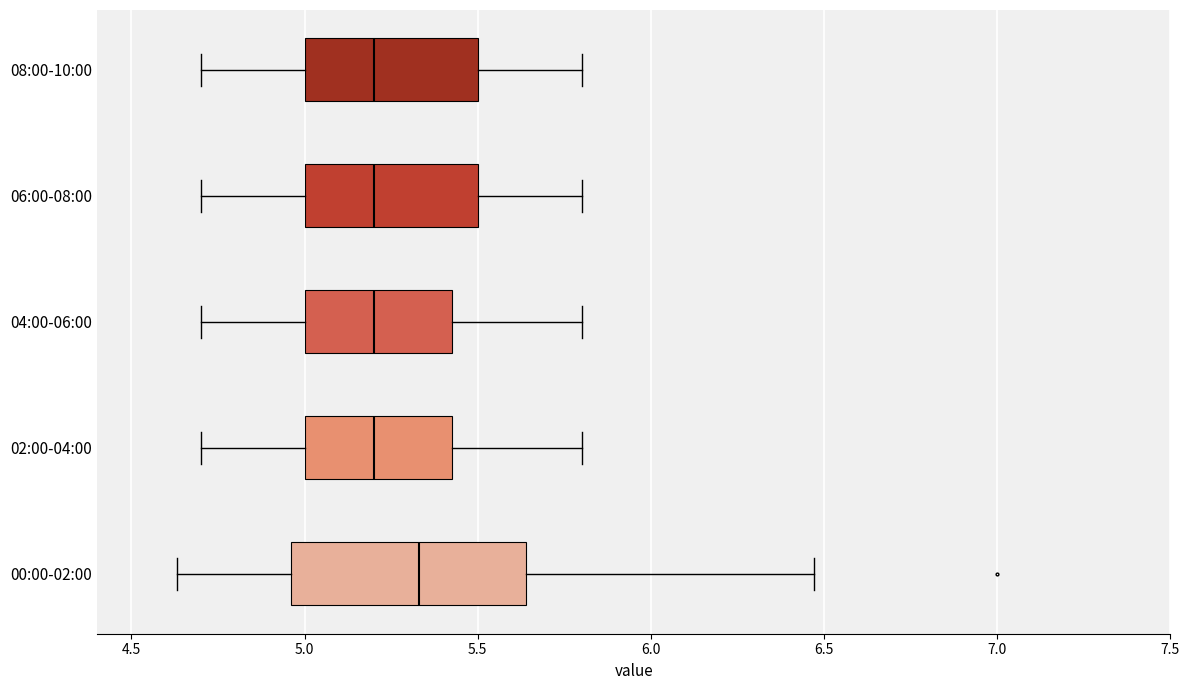

Reading bottom to top, read every box against the x-axis: the position of its median line, the range the box covers, and the ends of its whiskers. The values are not printed on the chart, so give them approximately, as read against the axis.

00:00-02:00: median 5.35, box 4.95 to 5.65, whiskers 4.65 to 6.45
02:00-04:00: median 5.20, box 5.00 to 5.45, whiskers 4.70 to 5.80
04:00-06:00: median 5.20, box 5.00 to 5.45, whiskers 4.70 to 5.80
06:00-08:00: median 5.20, box 5.00 to 5.50, whiskers 4.70 to 5.80
08:00-10:00: median 5.20, box 5.00 to 5.50, whiskers 4.70 to 5.80